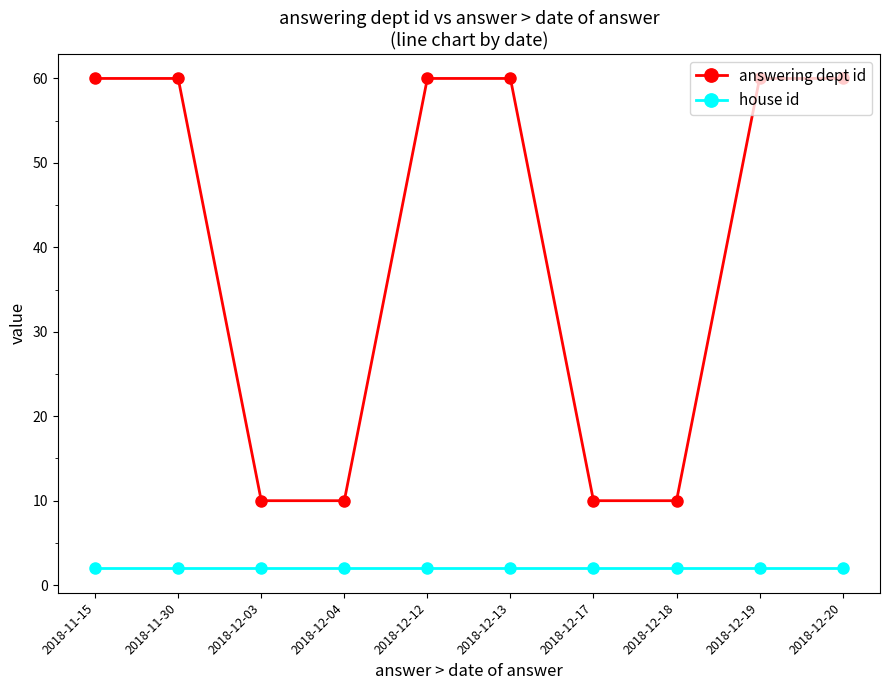

Reading left to right, extract all data points from this chart.

answering dept id: 2018-11-15=60	2018-11-30=60	2018-12-03=10	2018-12-04=10	2018-12-12=60	2018-12-13=60	2018-12-17=10	2018-12-18=10	2018-12-19=60	2018-12-20=60
house id: 2018-11-15=2	2018-11-30=2	2018-12-03=2	2018-12-04=2	2018-12-12=2	2018-12-13=2	2018-12-17=2	2018-12-18=2	2018-12-19=2	2018-12-20=2